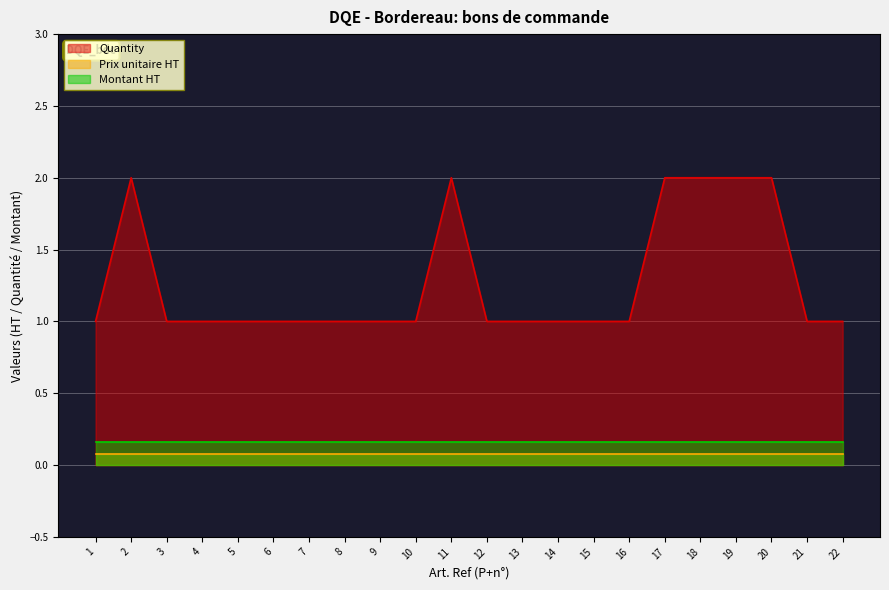

How many interior local peaks does the Quantity series have?

2